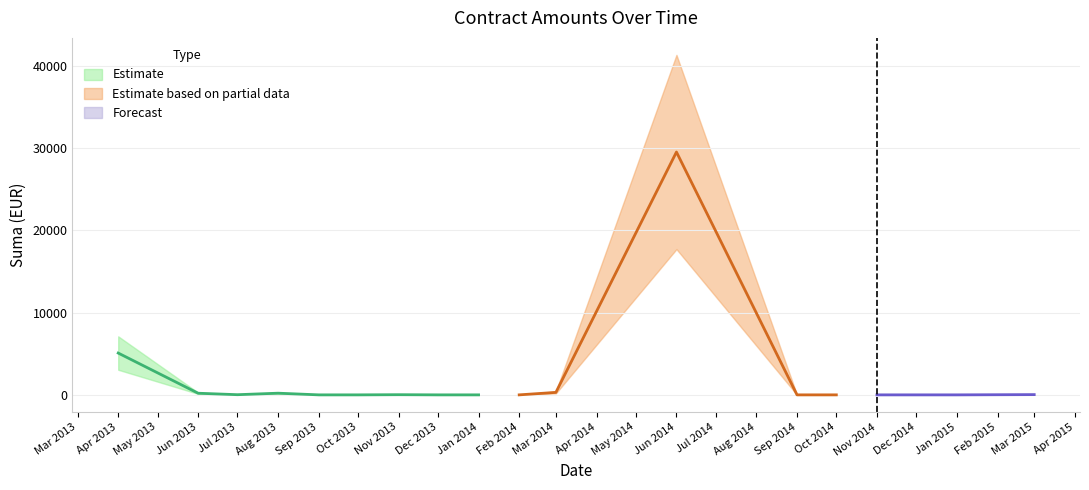

List the labels in order of value, largest first.

2014-06-30, 2013-04-09, 2014-03-14, 2013-08-19, 2013-06-17, 2013-07-19, 2013-11-11, 2015-03-01, 2015-03-01, 2013-07-03, 2013-10-17, 2013-08-26, 2013-09-02, 2013-09-02, 2013-11-27, 2013-12-03, 2013-12-03, 2013-12-02, 2013-11-08, 2013-12-27, 2014-01-02, 2014-02-12, 2014-09-29, 2014-10-29, 2014-11-21, 2014-12-01, 2014-12-18, 2014-12-09, 2014-12-10, 2014-12-11, 2014-12-11, 2014-12-12, 2014-12-12, 2014-12-15, 2014-12-16, 2014-12-15, 2014-12-17, 2015-01-21, 2015-01-21